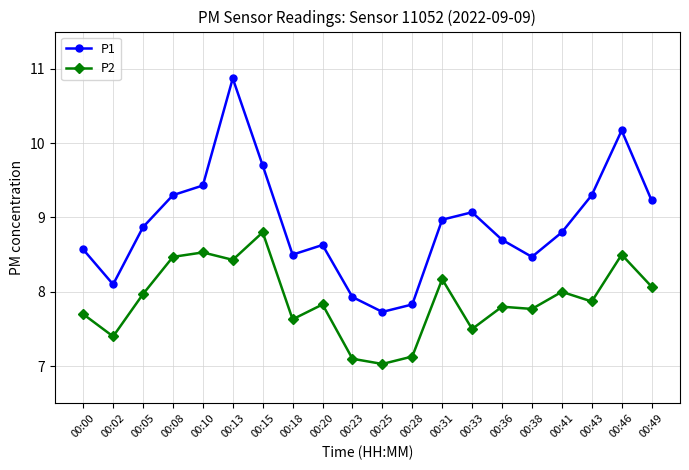

What is the difference between the maximum and minimum values in the P1 series?

3.1